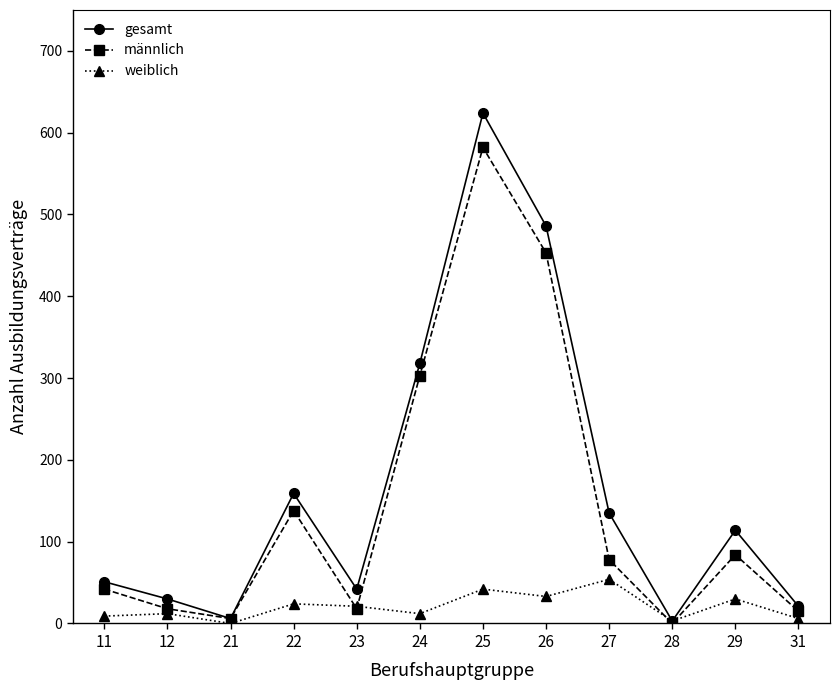

What is the value of the gesamt point at the 6th from the left?

318